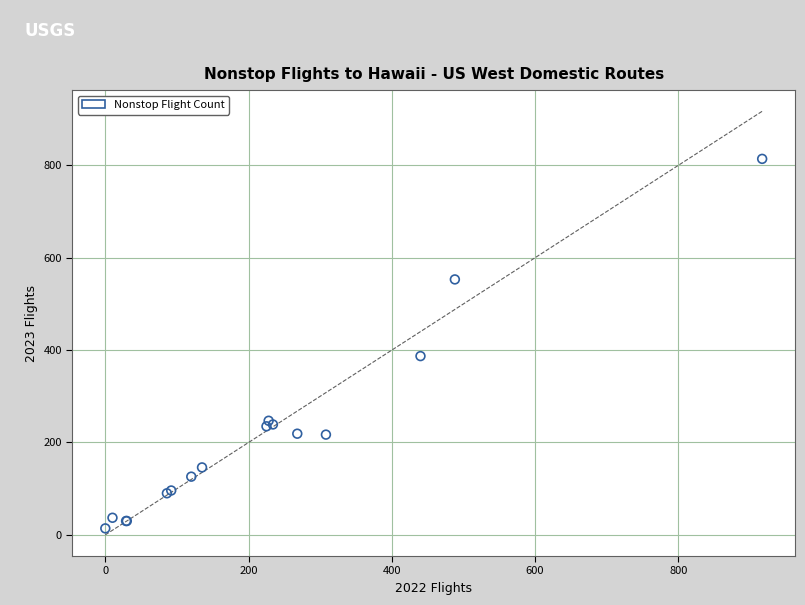

What Y value in the scatter plot is closest to 414?

387